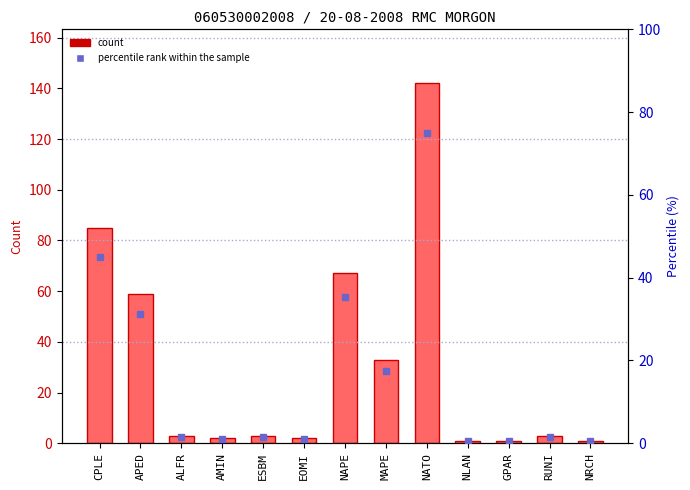

What is the difference between the maximum and minimum values?

141